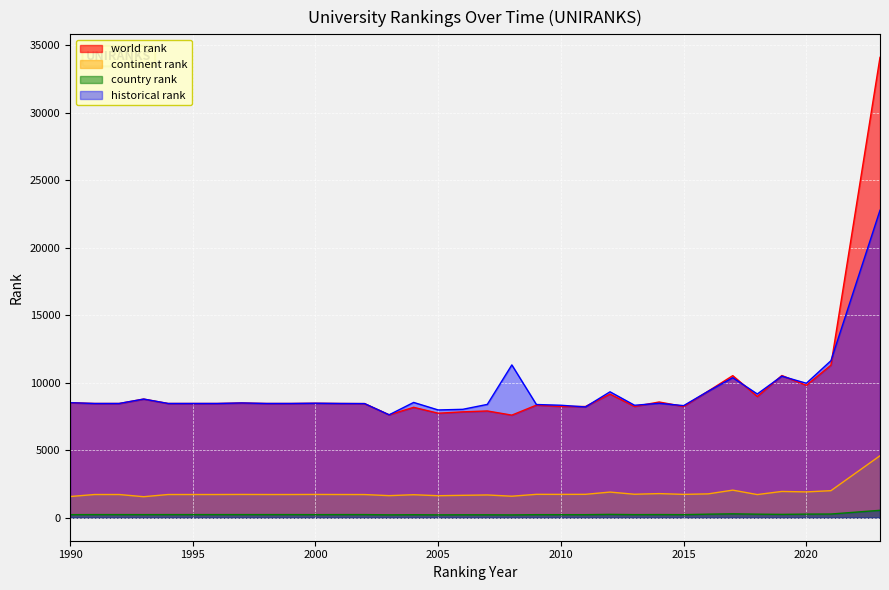

Reading left to right, extract all data points from this chart.

world rank: 1990=8518	1991=8460	1992=8460	1993=8787	1994=8460	1995=8460	1996=8460	1997=8498	1998=8460	1999=8460	2000=8478	2001=8460	2002=8452	2003=7622	2004=8176	2005=7739	2006=7841	2007=7907	2008=7598	2009=8338	2010=8240	2011=8237	2012=9156	2013=8242	2014=8571	2015=8241	2016=9375	2017=10522	2018=8978	2019=10533	2020=9806	2021=11300	2023=34098
continent rank: 1990=1568	1991=1718	1992=1718	1993=1555	1994=1718	1995=1718	1996=1718	1997=1723	1998=1718	1999=1718	2000=1723	2001=1718	2002=1715	2003=1634	2004=1702	2005=1629	2006=1658	2007=1684	2008=1592	2009=1731	2010=1728	2011=1732	2012=1898	2013=1737	2014=1786	2015=1728	2016=1765	2017=2042	2018=1714	2019=1945	2020=1911	2021=2002	2023=4590
country rank: 1990=226	1991=231	1992=231	1993=229	1994=231	1995=231	1996=231	1997=231	1998=231	1999=231	2000=227	2001=231	2002=231	2003=212	2004=222	2005=211	2006=217	2007=216	2008=208	2009=226	2010=225	2011=225	2012=246	2013=228	2014=233	2015=226	2016=262	2017=286	2018=262	2019=247	2020=266	2021=272	2023=548
historical rank: 1990=8518	1991=8460	1992=8460	1993=8787	1994=8460	1995=8460	1996=8460	1997=8498	1998=8460	1999=8460	2000=8478	2001=8460	2002=8452	2003=7622	2004=8538	2005=7981	2006=8028	2007=8392	2008=11317	2009=8384	2010=8330	2011=8204	2012=9326	2013=8329	2014=8472	2015=8303	2016=9365	2017=10370	2018=9166	2019=10483	2020=9958	2021=11628	2023=22773